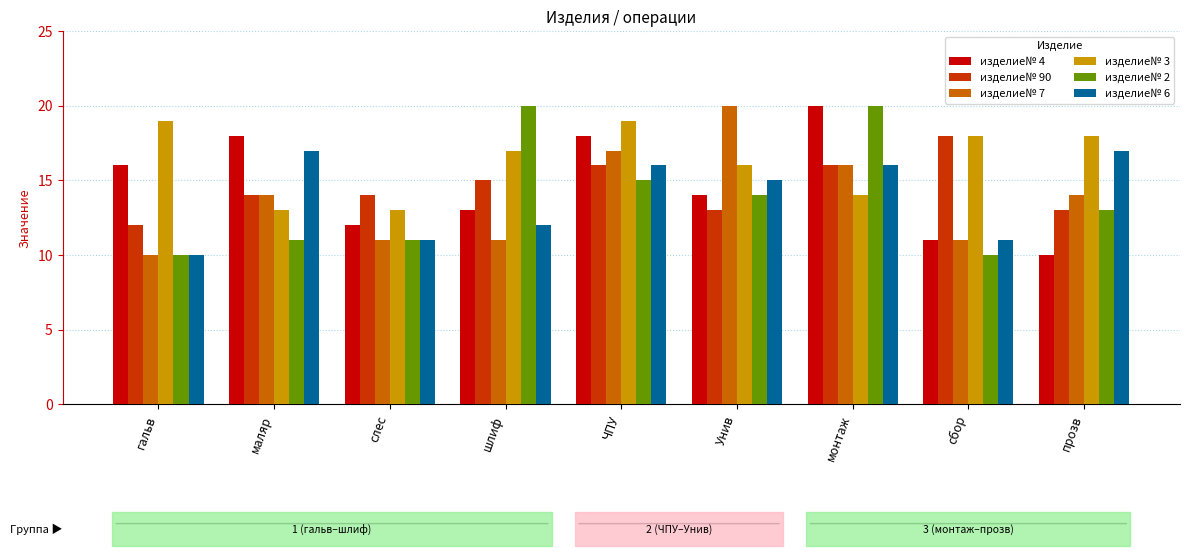

What is the difference between the highest and lowest values at Унив?

7